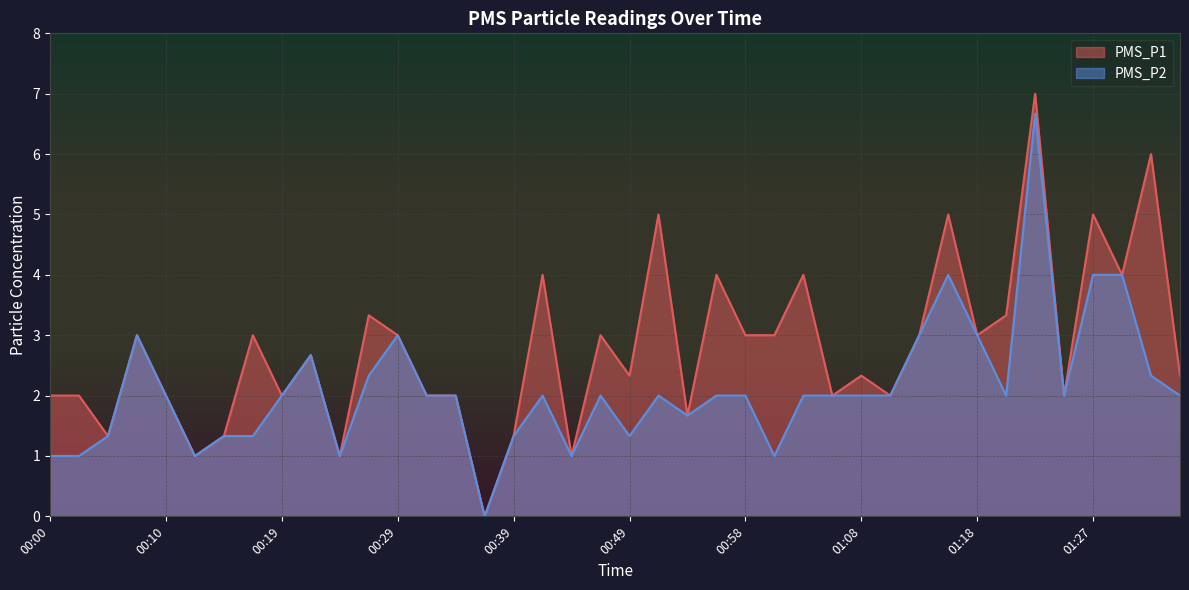

True or false: PMS_P1 and PMS_P2 cross at least once.

False